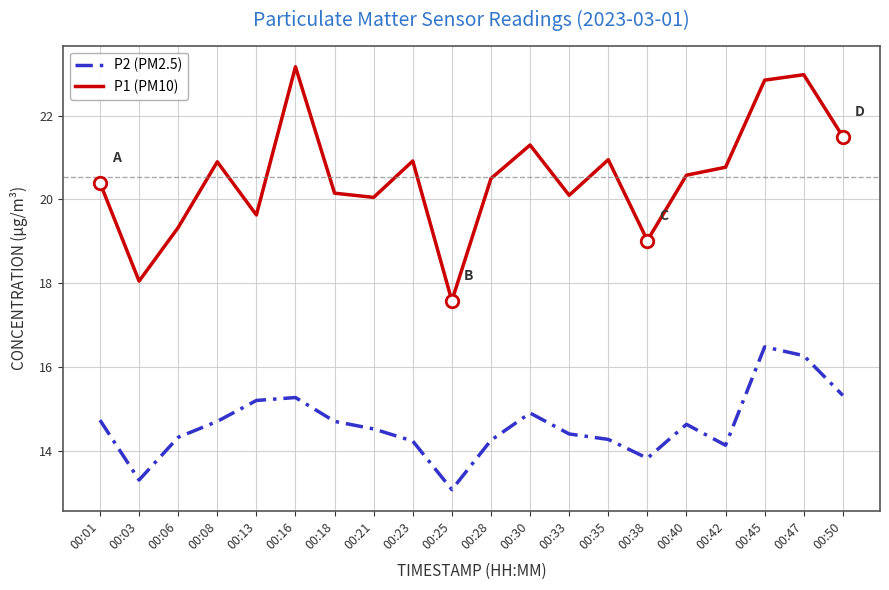

Rank the series by their maximum value, from lowest to highest.

P2 (PM2.5), P1 (PM10)